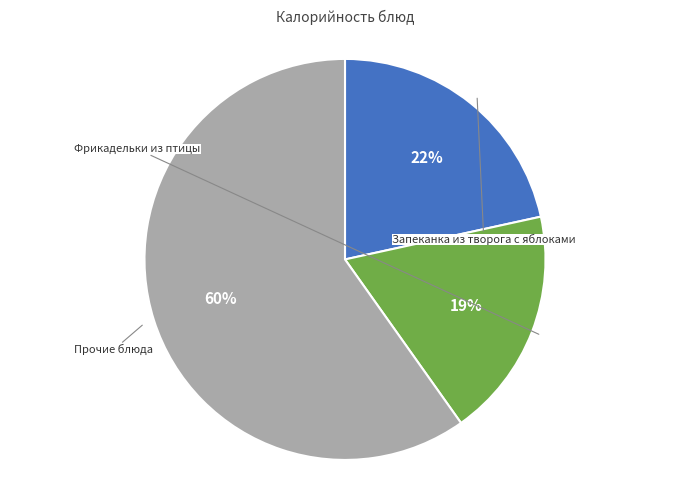

How many slices are in this pie chart?

3